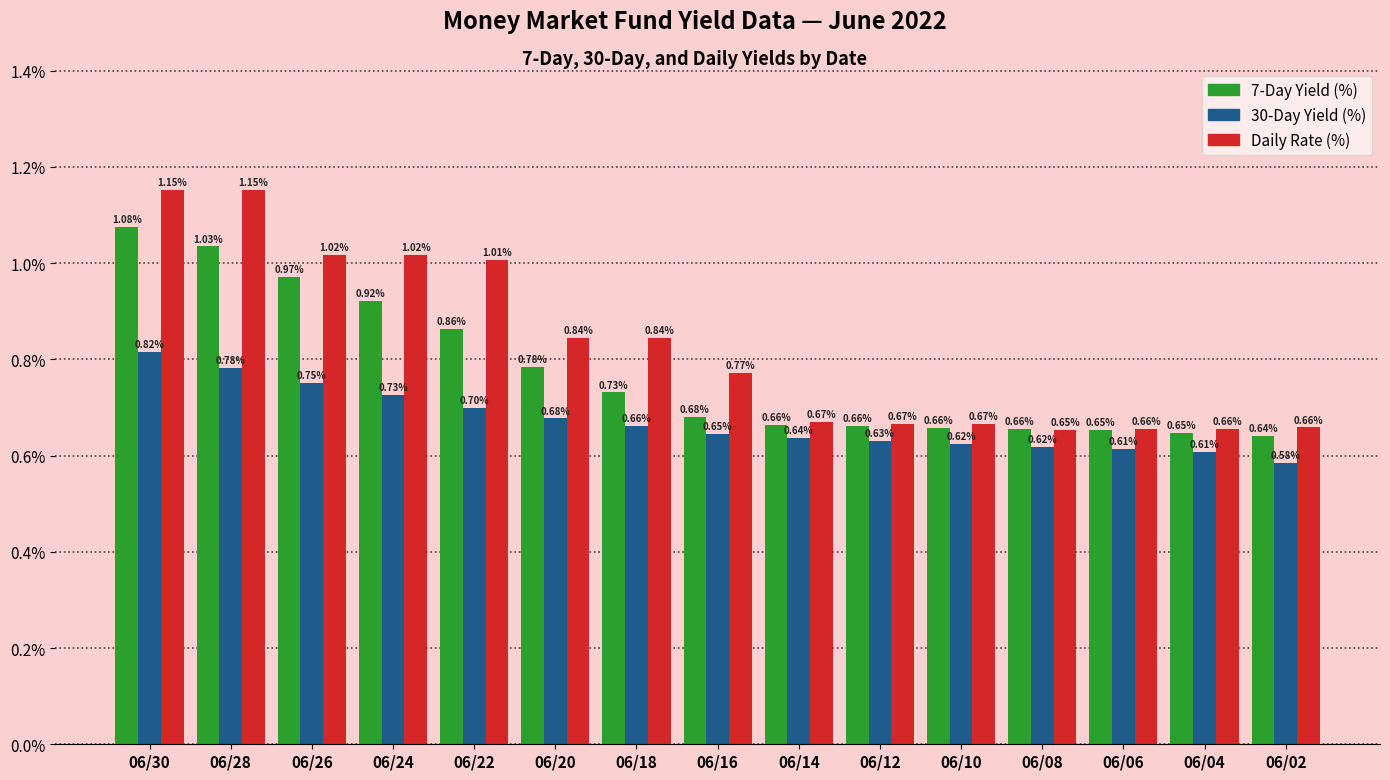

Count the number of categories in the chart.

15